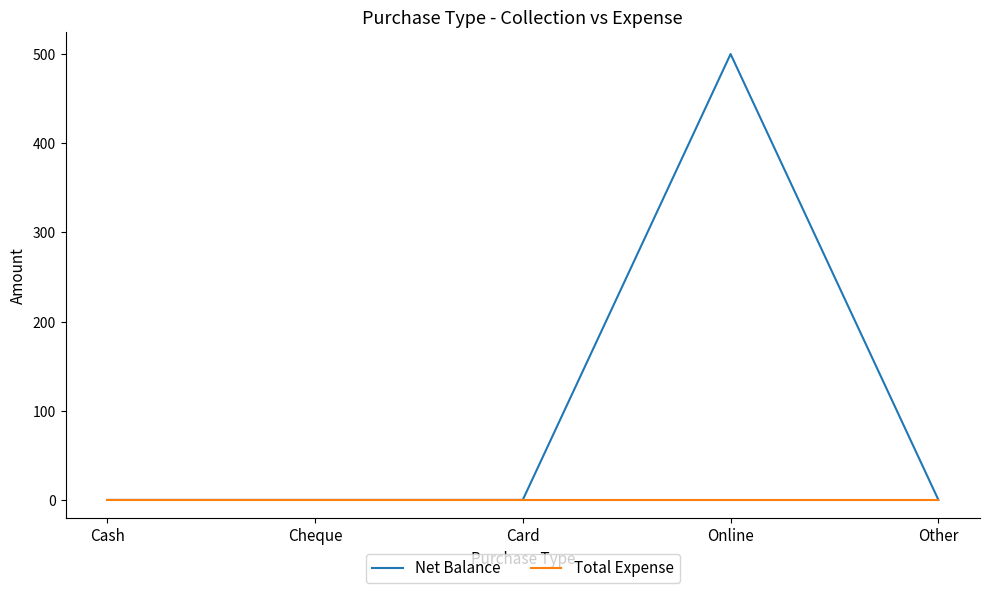

Which series has the widest spread of values?

Net Balance